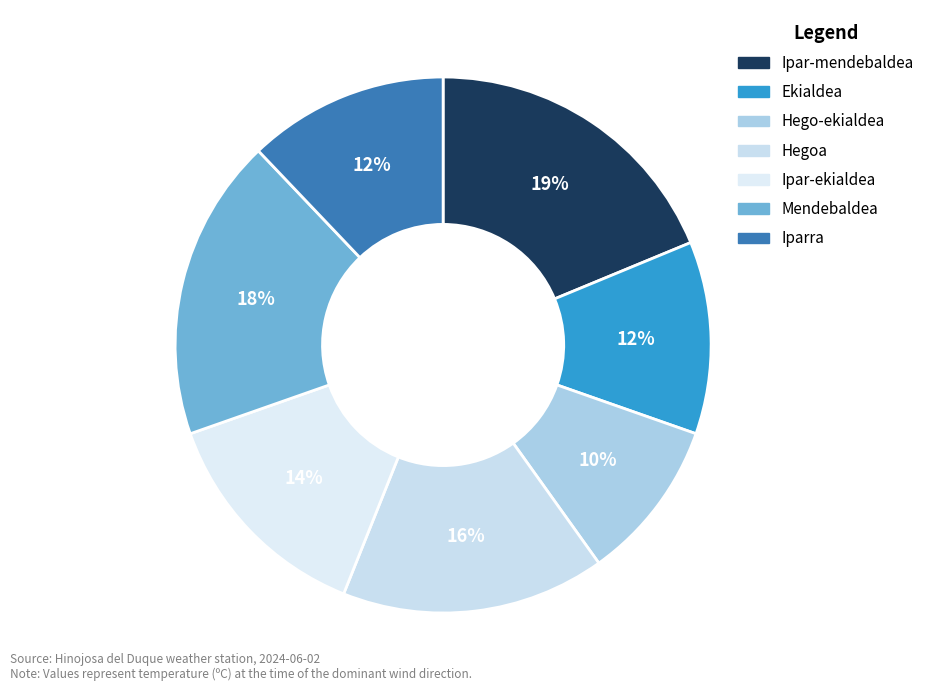

What is the largest slice in the pie chart?

Ipar-mendebaldea